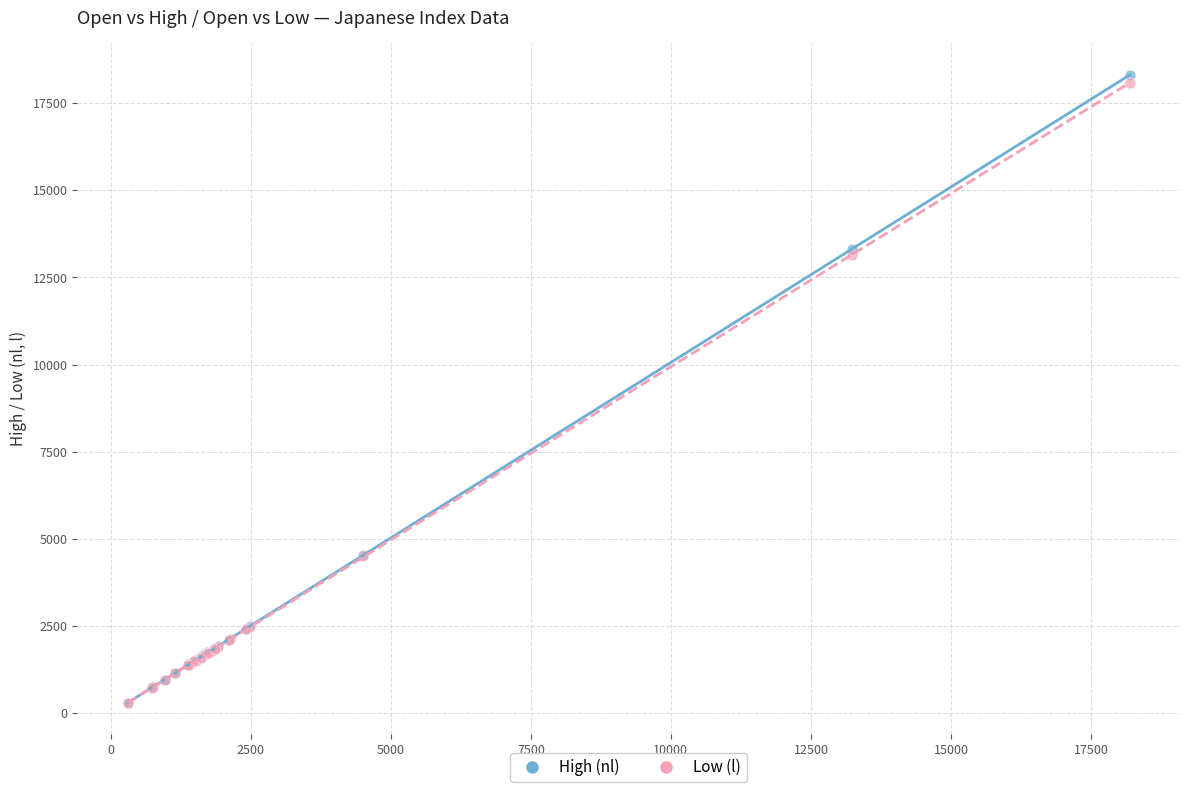

Which series reaches the maximum Y coordinate?

High (nl)